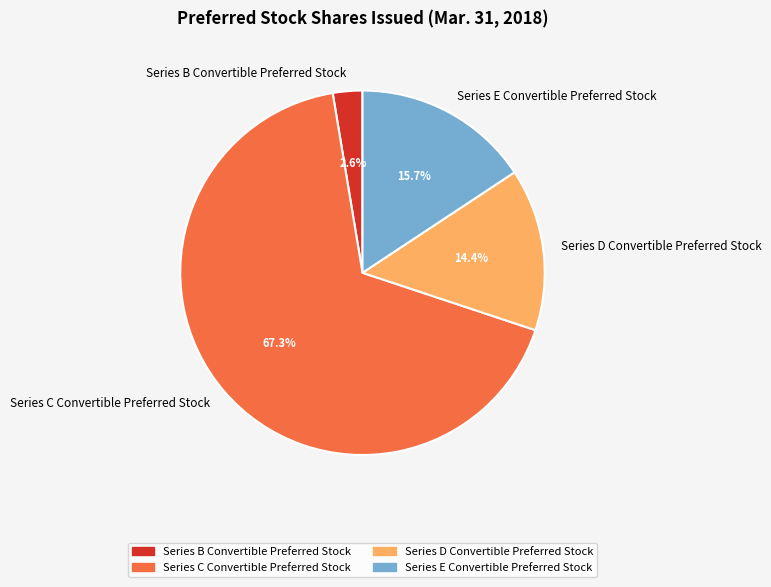

Is Series E Convertible Preferred Stock the majority of the pie?

No